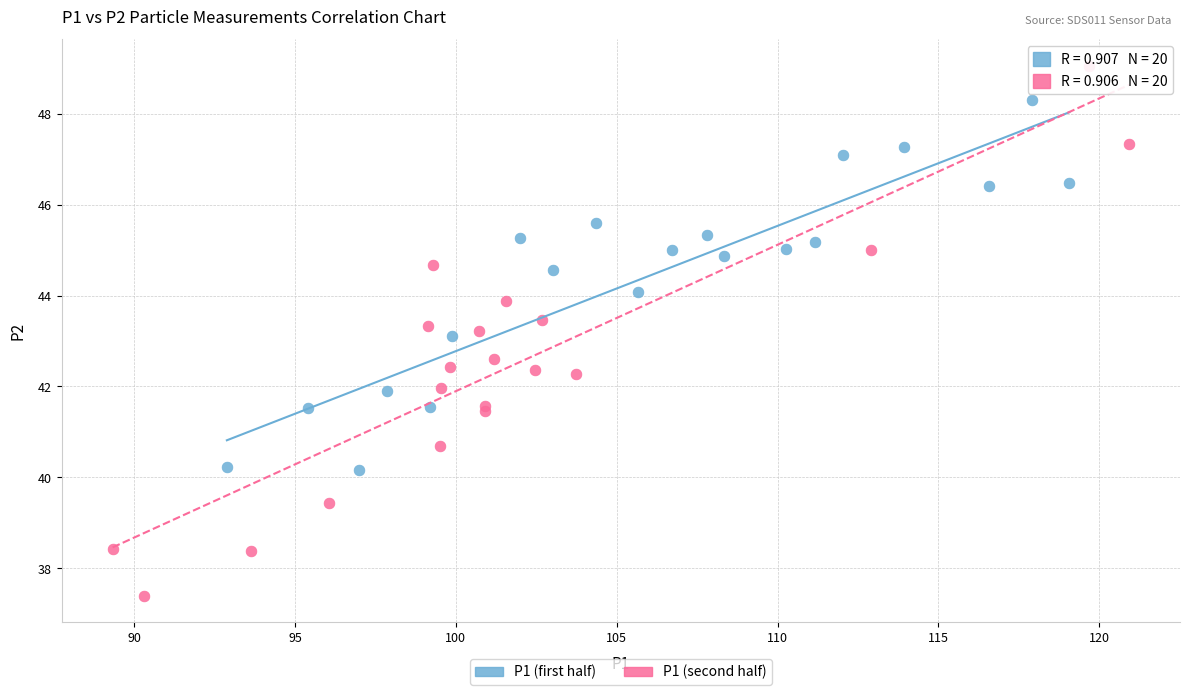

What are all the series names shown in the legend?

P1 (first half), P1 (second half)